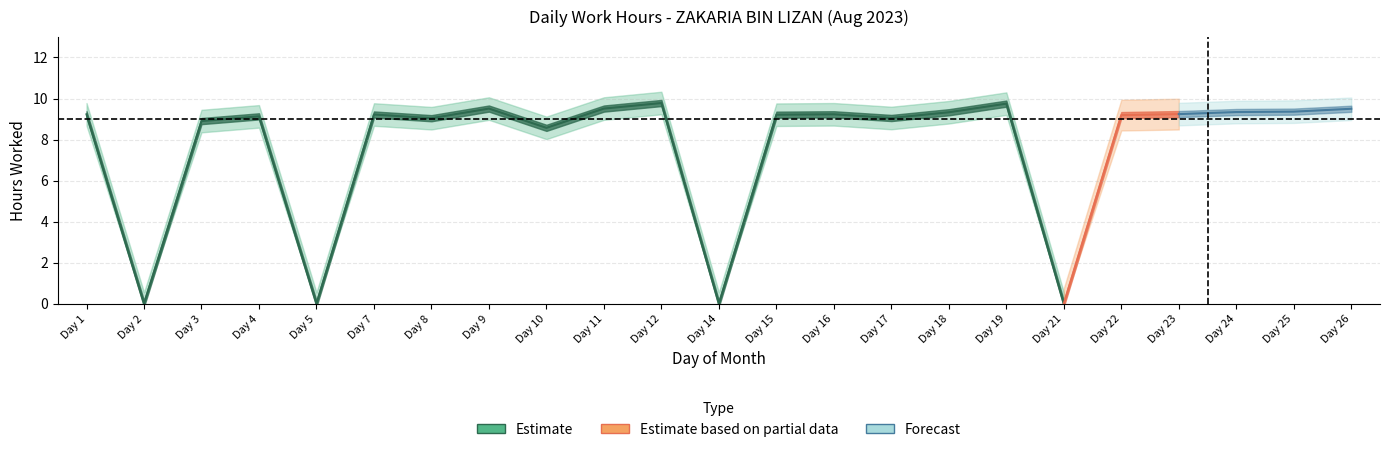

Does the chart display data point markers on the line(s)?

No